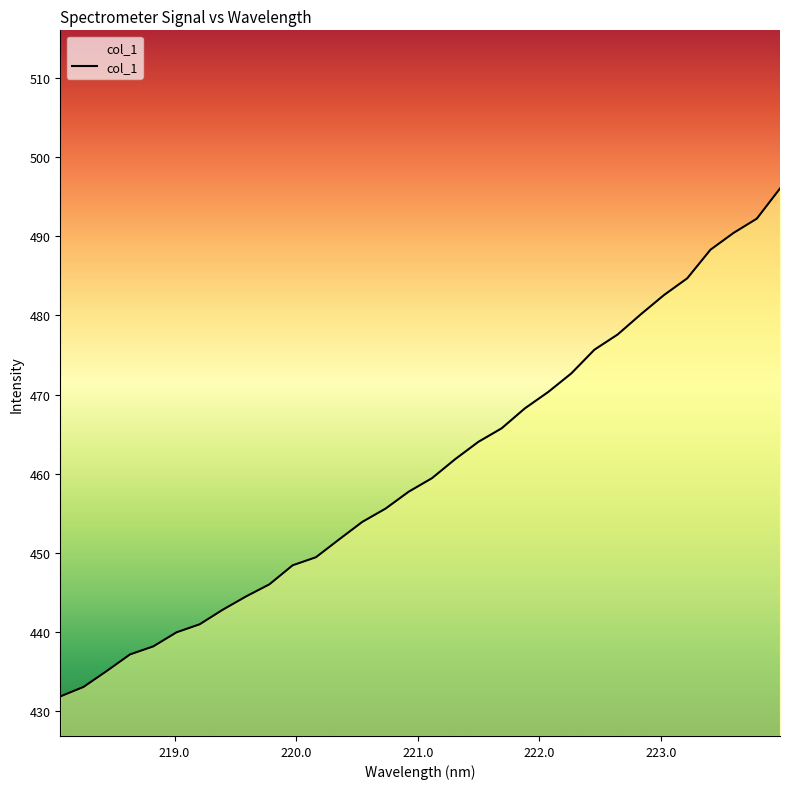

What is the maximum value shown in the chart?

496.1